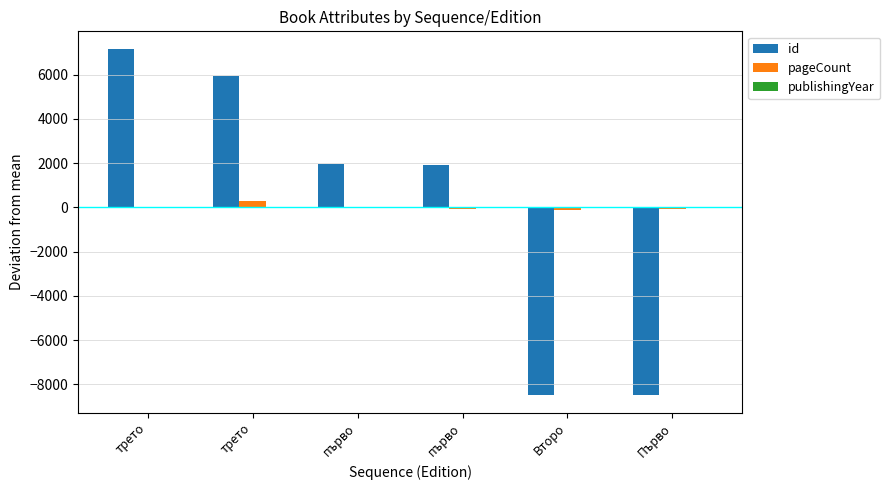

How many groups of bars are there?

6